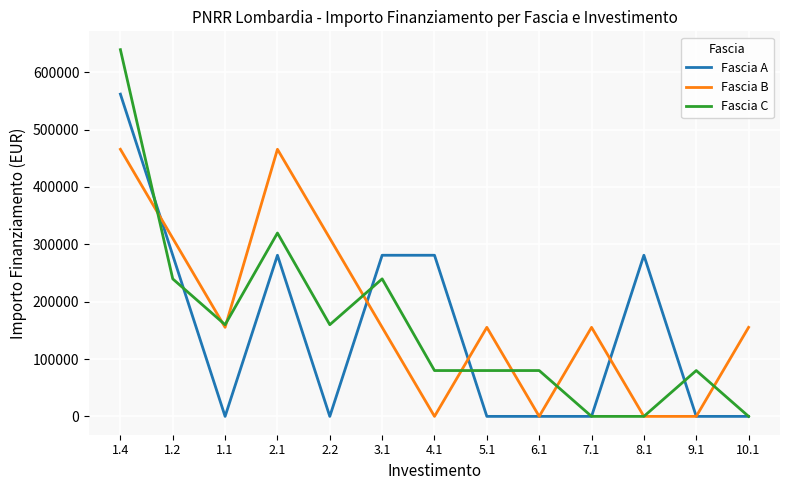

Count the Fascia C values in the range 79922 to 239766.

8